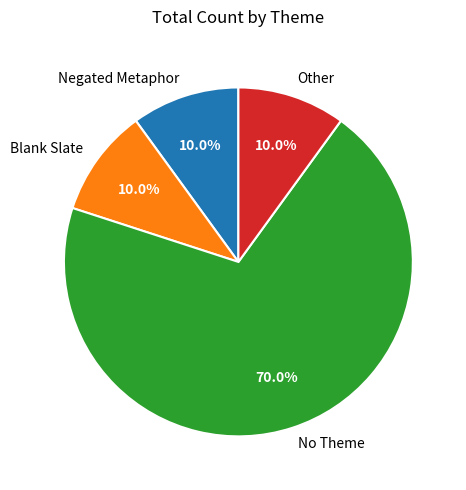

Approximately how many times larger is the value at Other compared to Blank Slate?

1.0